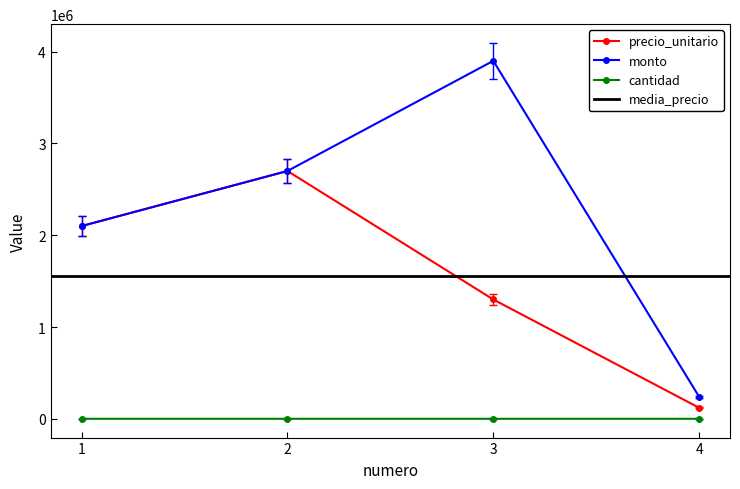

Is the value of cantidad at 2 greater than the value of monto at 1?

No